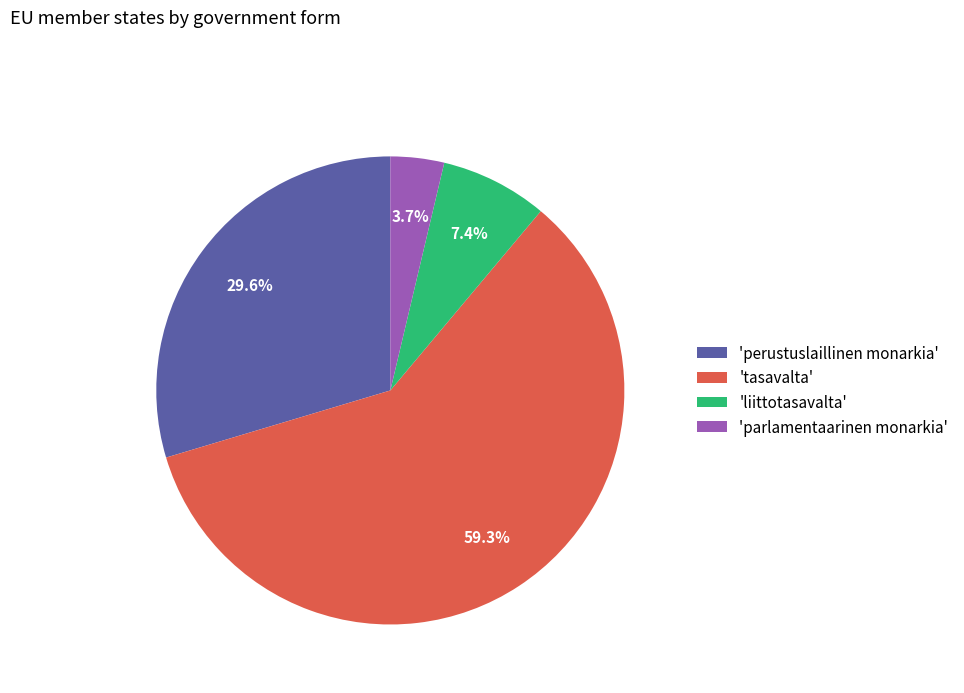

Count the number of slices in the pie.

4